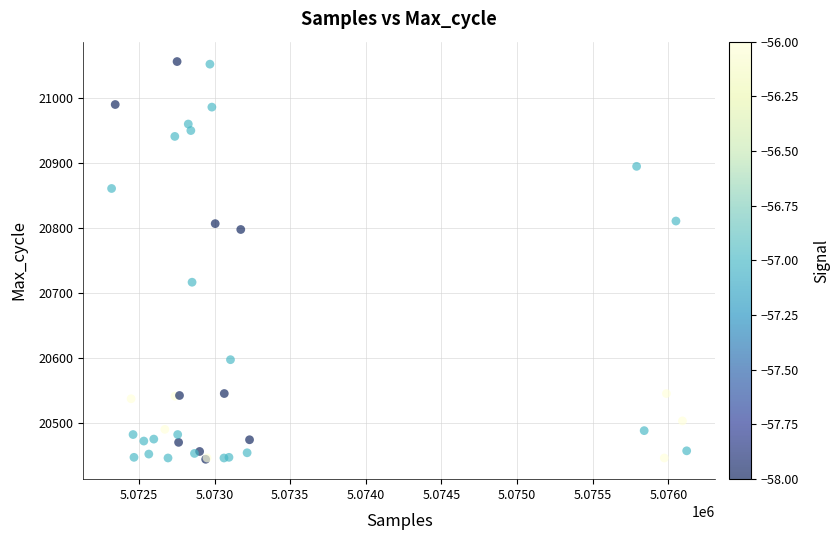

What Y value in the scatter plot is closest to 20750?

20717